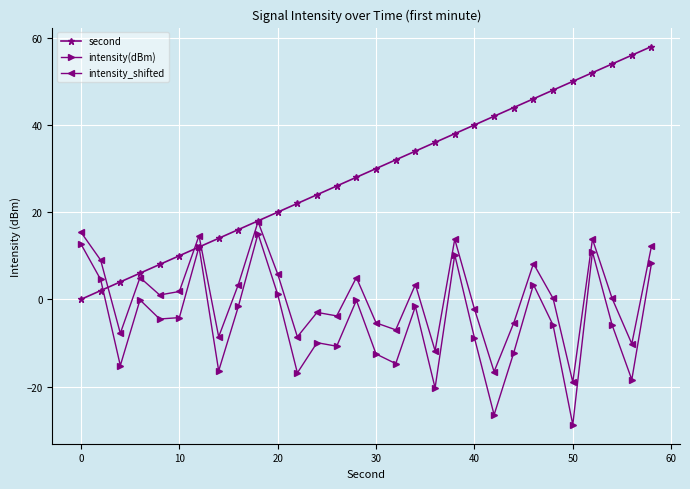

Does the chart display data point markers on the line(s)?

Yes